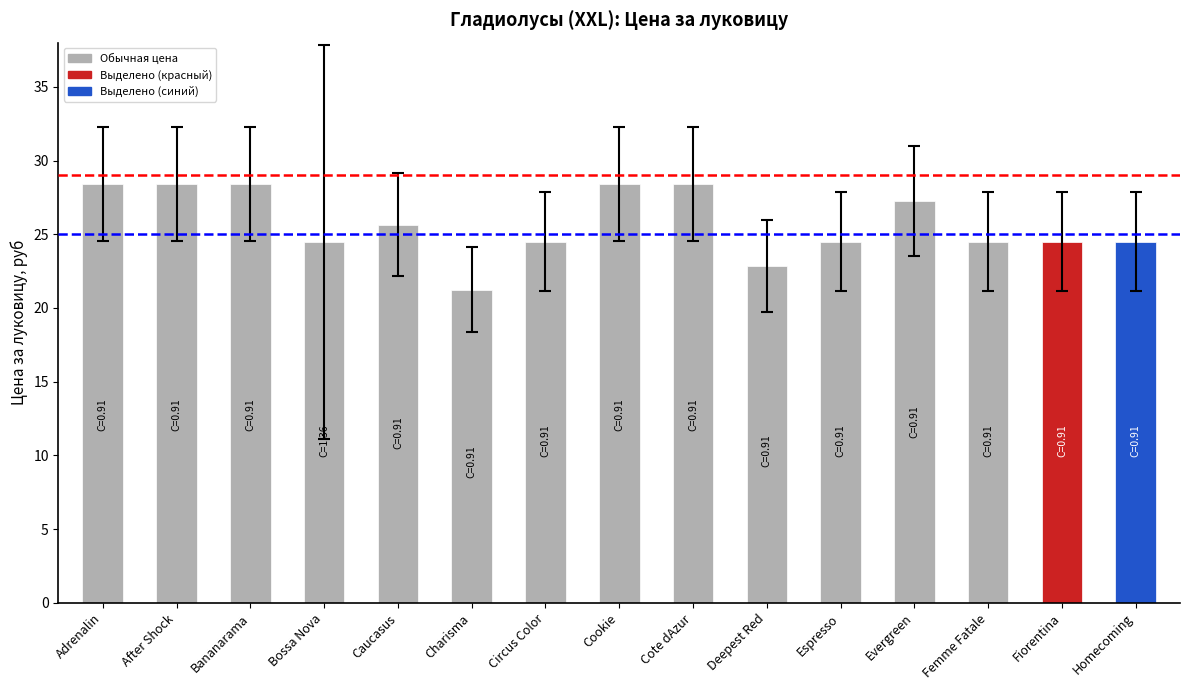

What is the approximate value at Deepest Red?

22.9